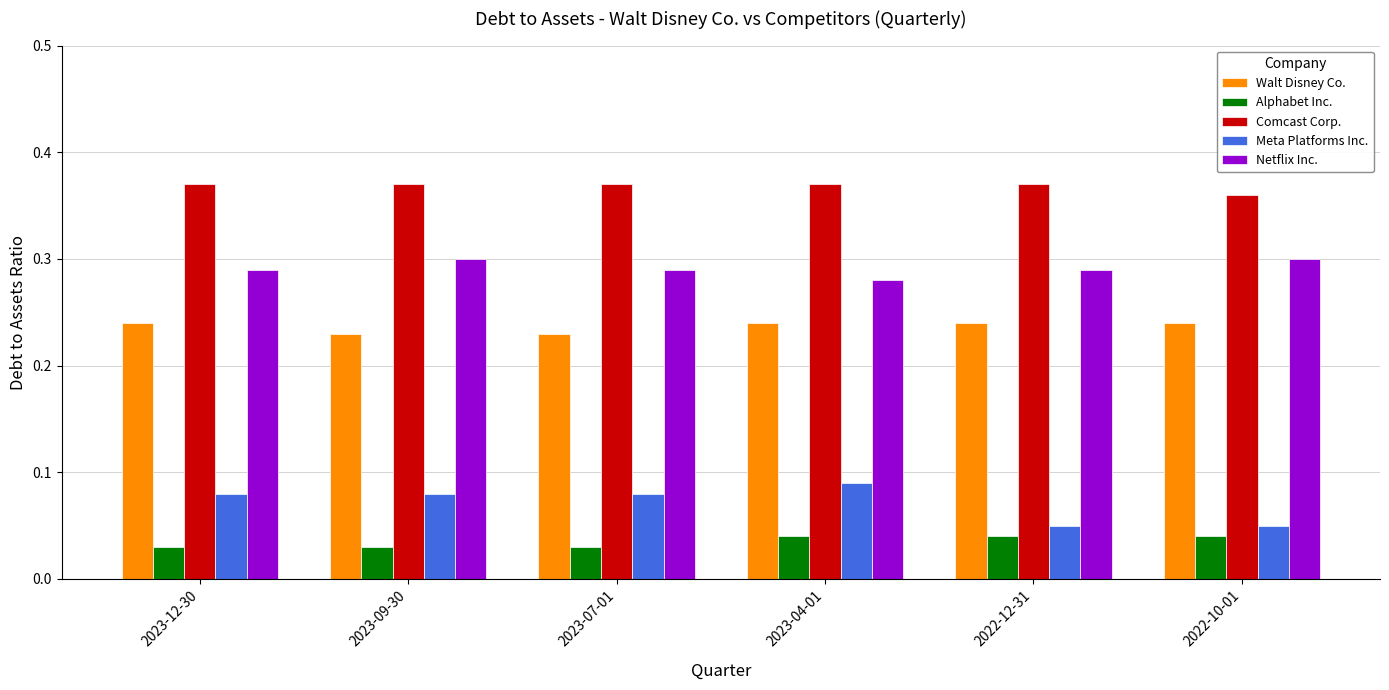

Is the value of Alphabet Inc. at 2022-10-01 greater than the value of Comcast Corp. at 2022-10-01?

No